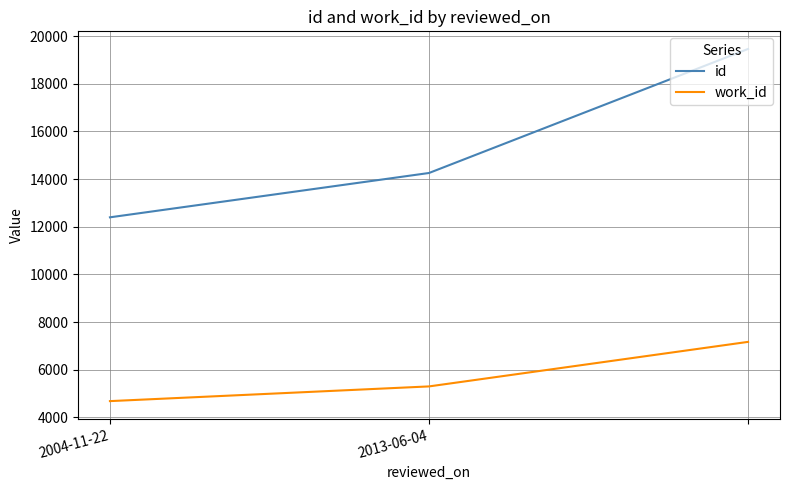

Rank the series by their average value, from lowest to highest.

work_id, id